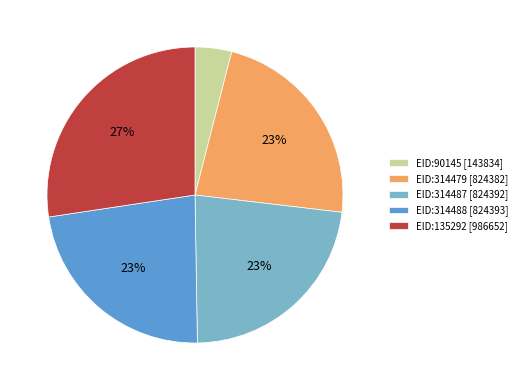

Between EID:314479 [824382] and EID:90145 [143834], which is larger?

EID:314479 [824382]